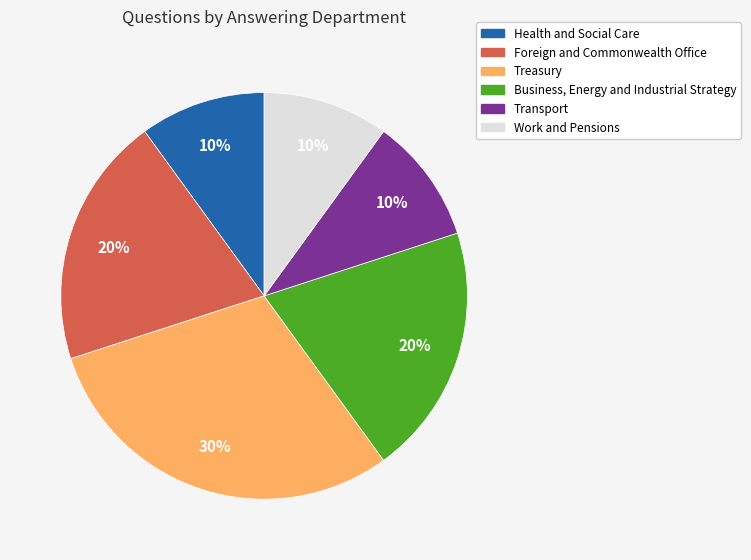

Does any single category account for the majority?

No